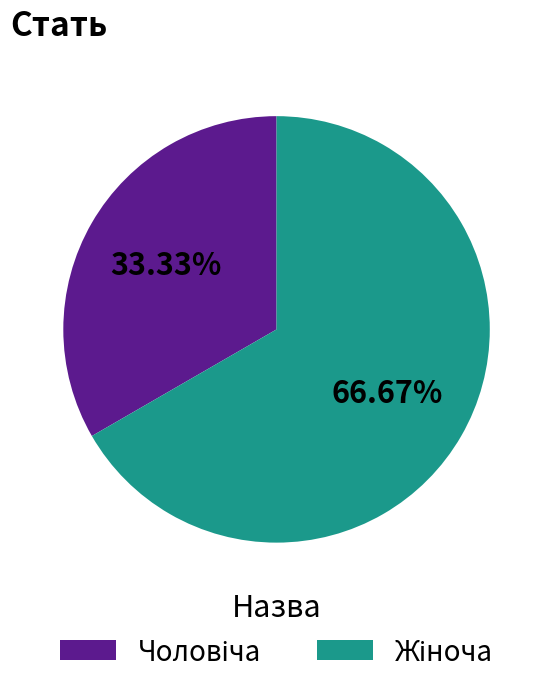

Does any single category account for the majority?

Yes